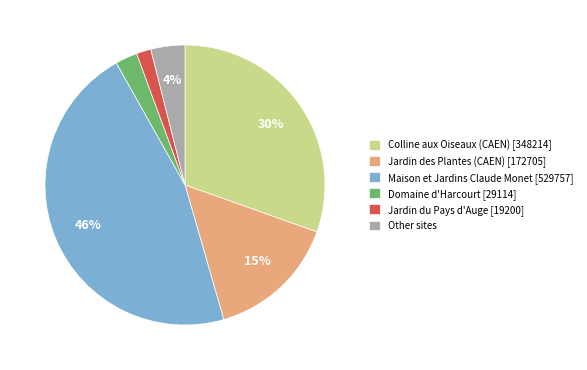

What percentage is the Jardin du Pays d'Auge [19200] slice, to the nearest percent?

2%